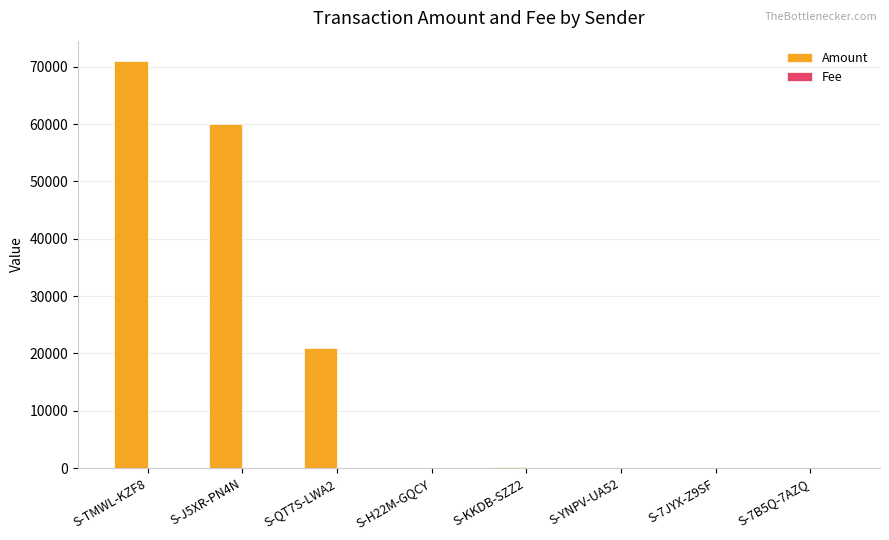

At which category is the sum across all series the highest?

S-TMWL-KZF8